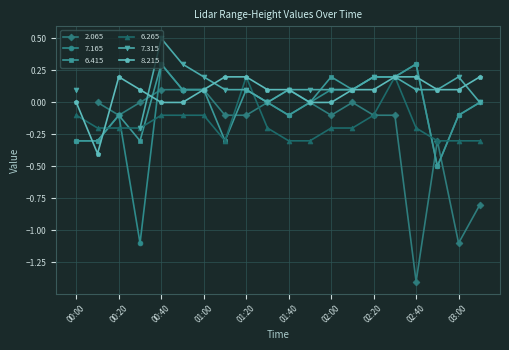

In 8.215, how many points are lower than both neighbors (excluding endpoints)?

1